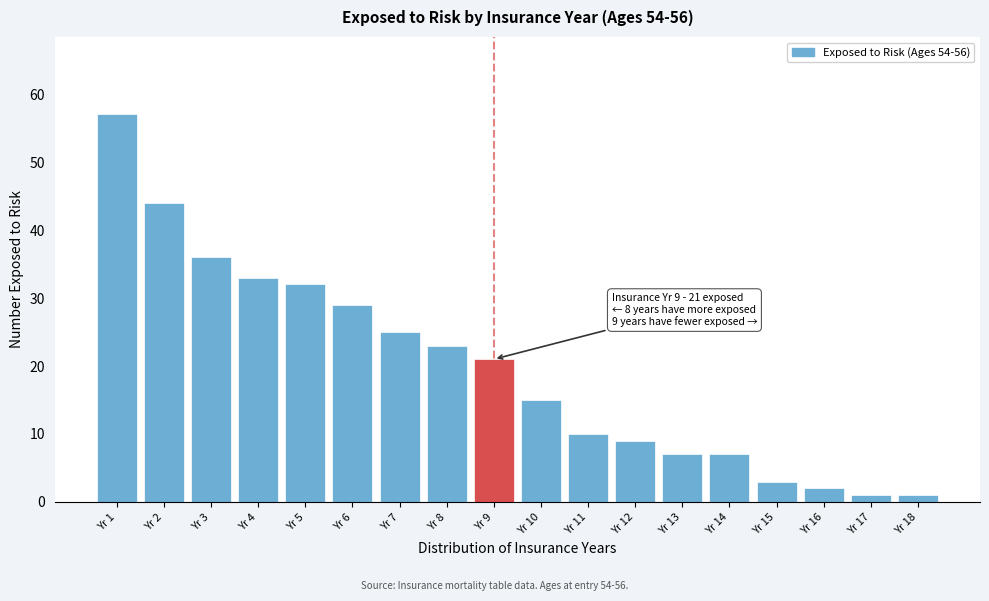

Reading left to right, extract all data points from this chart.

Yr 1=57	Yr 2=44	Yr 3=36	Yr 4=33	Yr 5=32	Yr 6=29	Yr 7=25	Yr 8=23	Yr 9=21	Yr 10=15	Yr 11=10	Yr 12=9	Yr 13=7	Yr 14=7	Yr 15=3	Yr 16=2	Yr 17=1	Yr 18=1